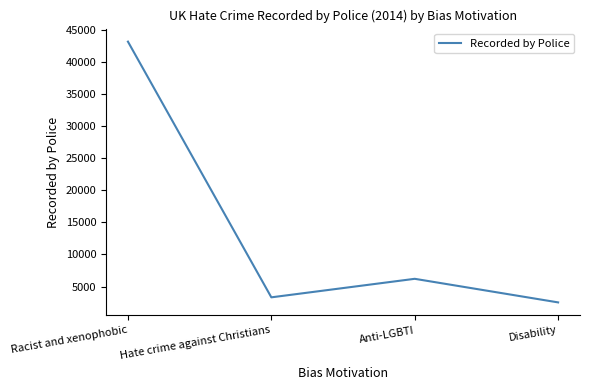

What is the approximate value at Disability, to the nearest 50?

2550